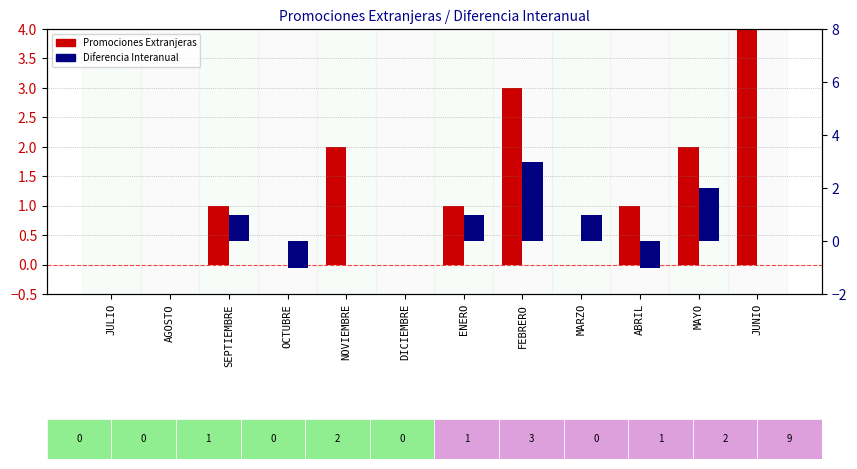

At NOVIEMBRE, list the series in order from largest to smallest.

Promociones Extranjeras, Diferencia Interanual